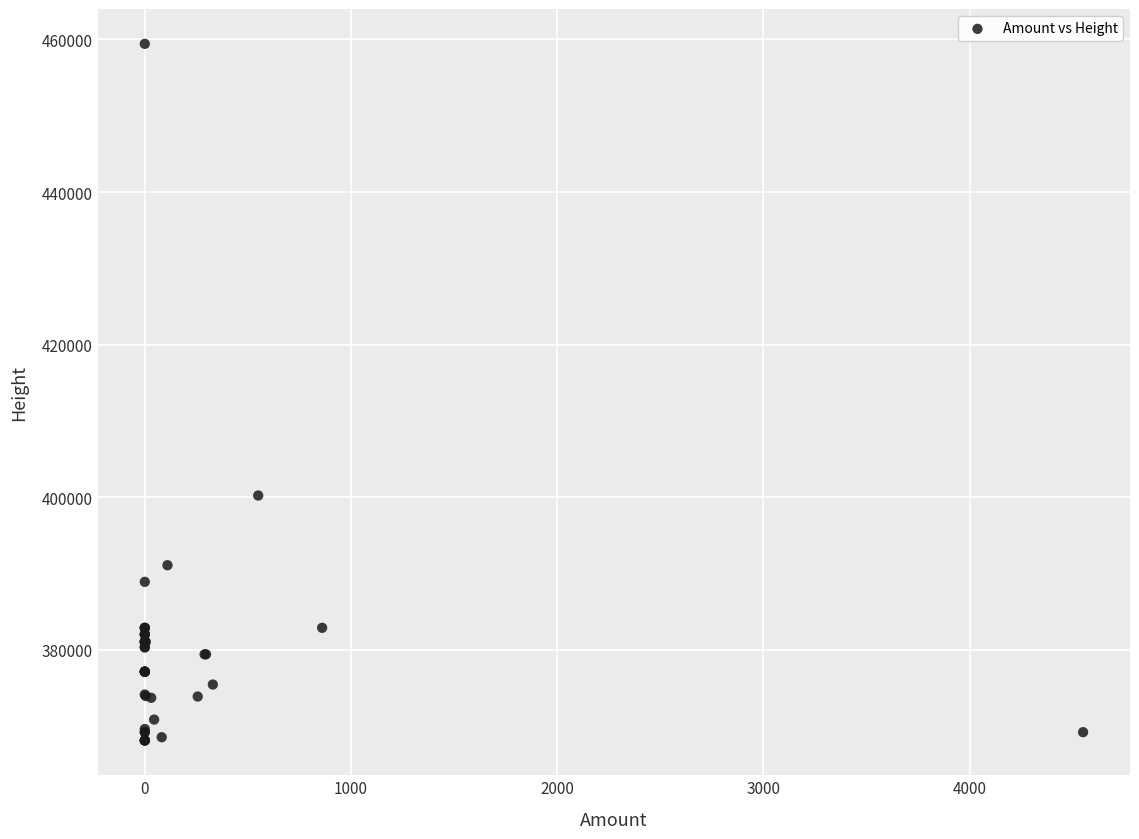

What Y value in the scatter plot is closest to 413783?

400237